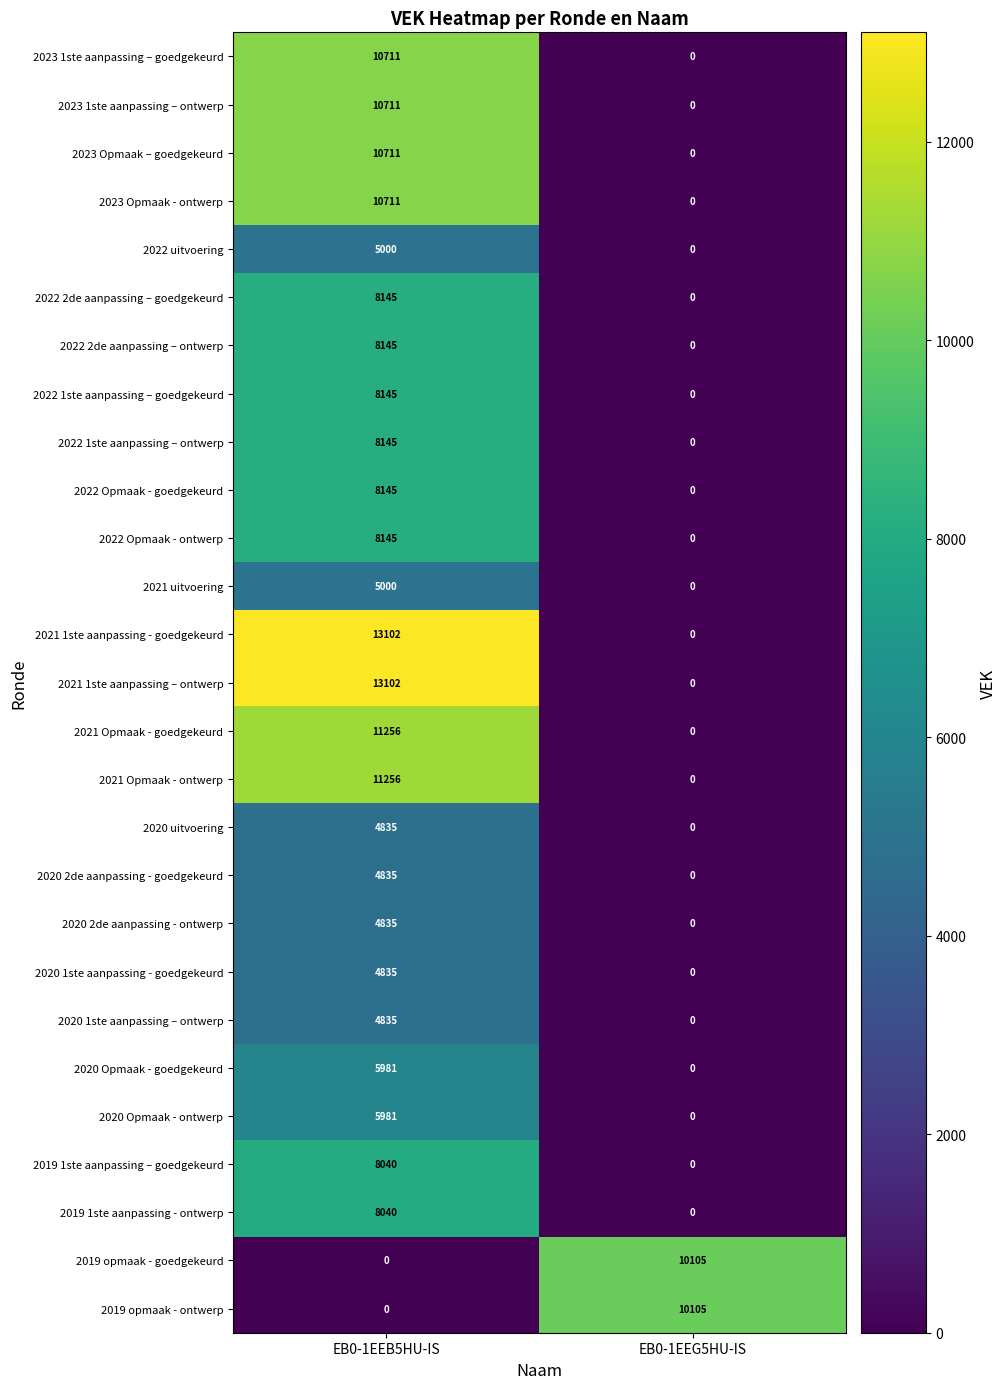

The 2023 1ste aanpassing – goedgekeurd series shows 6576 at EB0-1EEG5HU-IS. True or false?

False